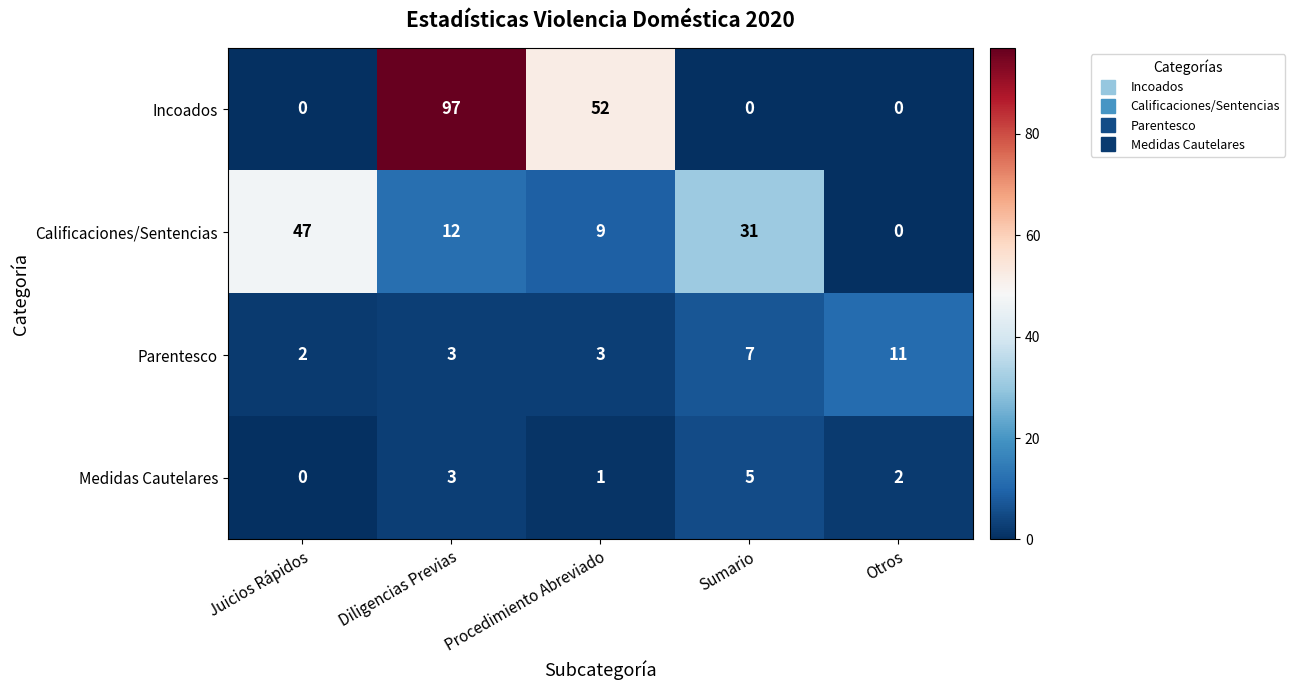

How many values in Medidas Cautelares are above zero?

4